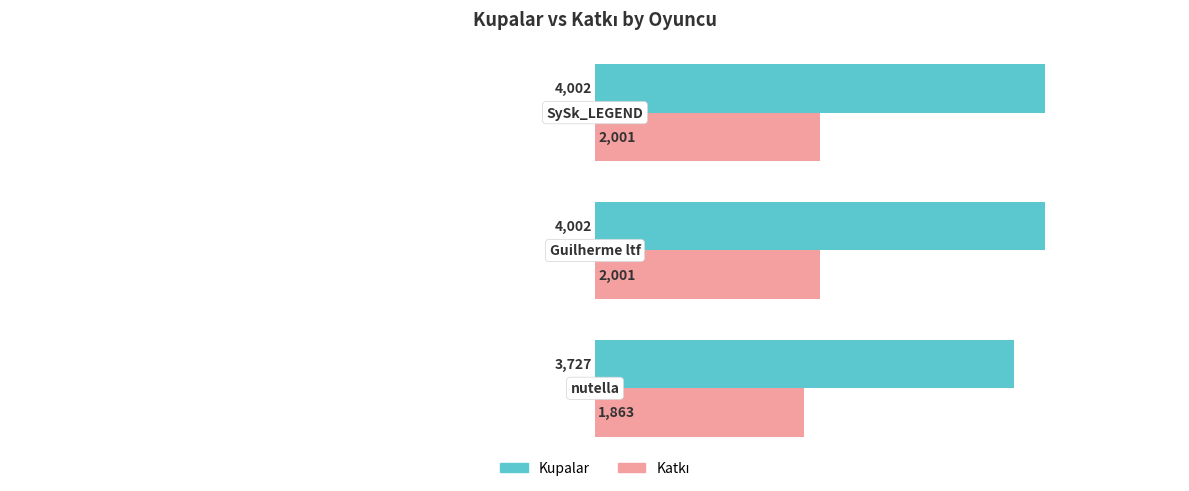

What is the average value of the Kupalar series?

3910